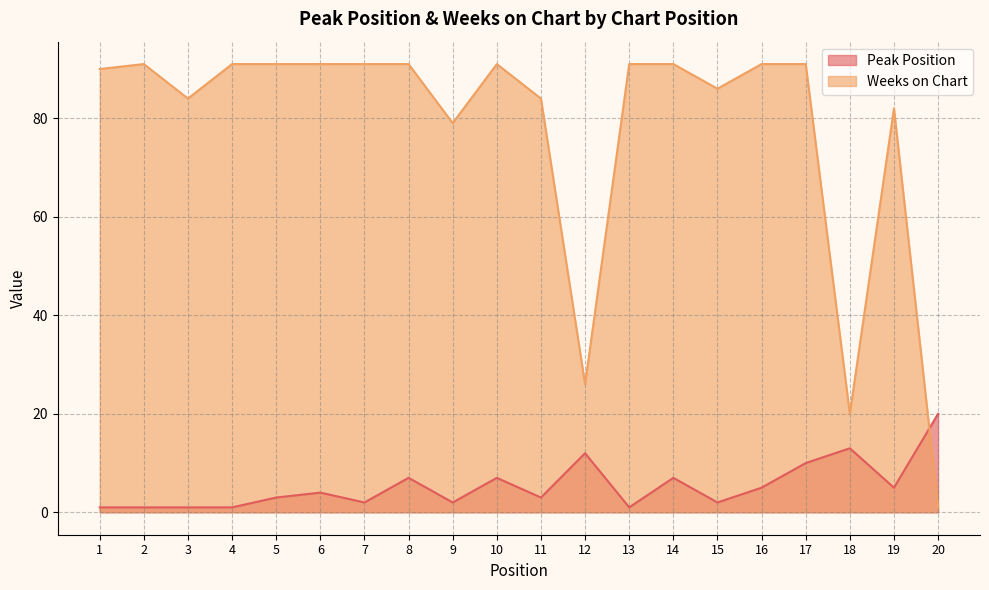

What is the sum of all Peak Position values?

107